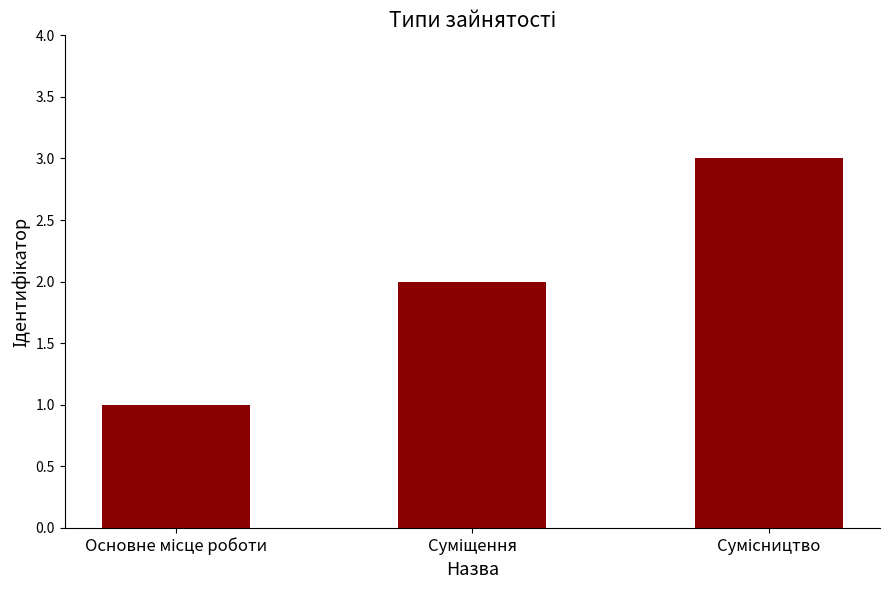

What is the sum of all values?

6